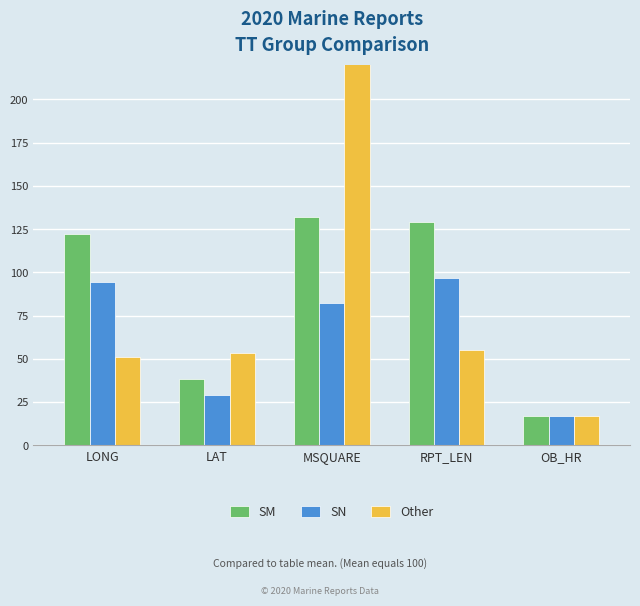

What are all the series names shown in the legend?

SM, SN, Other